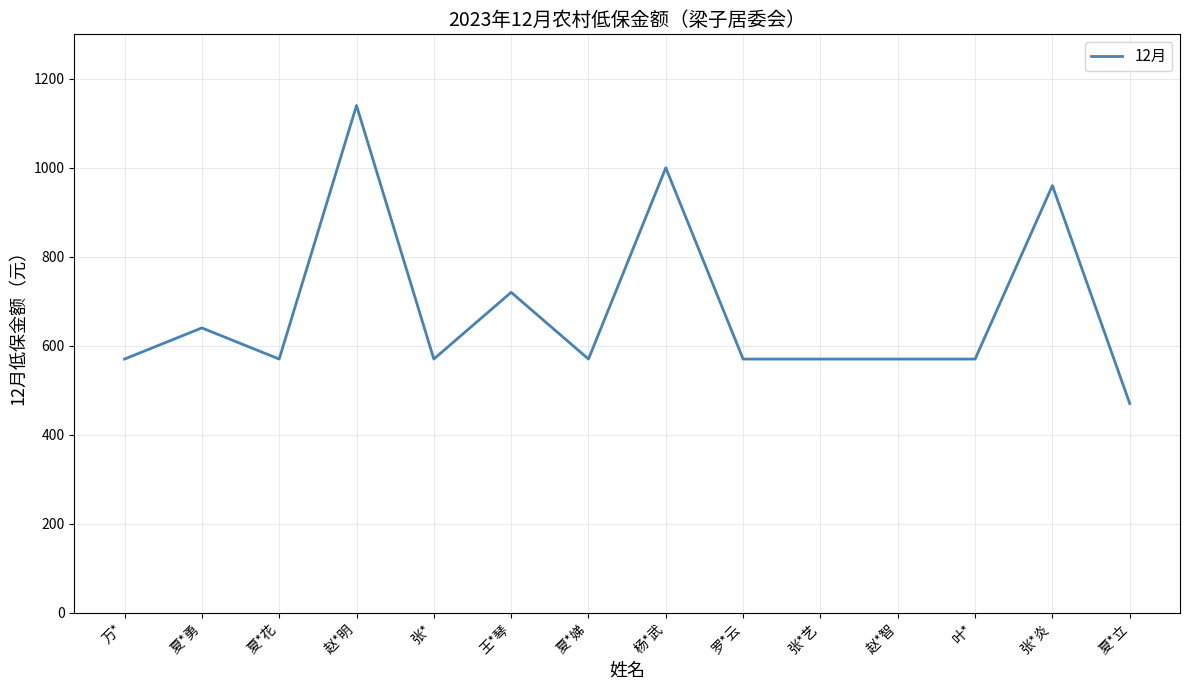

Approximately how many times larger is the value at 夏*立 compared to 赵*智?

0.8